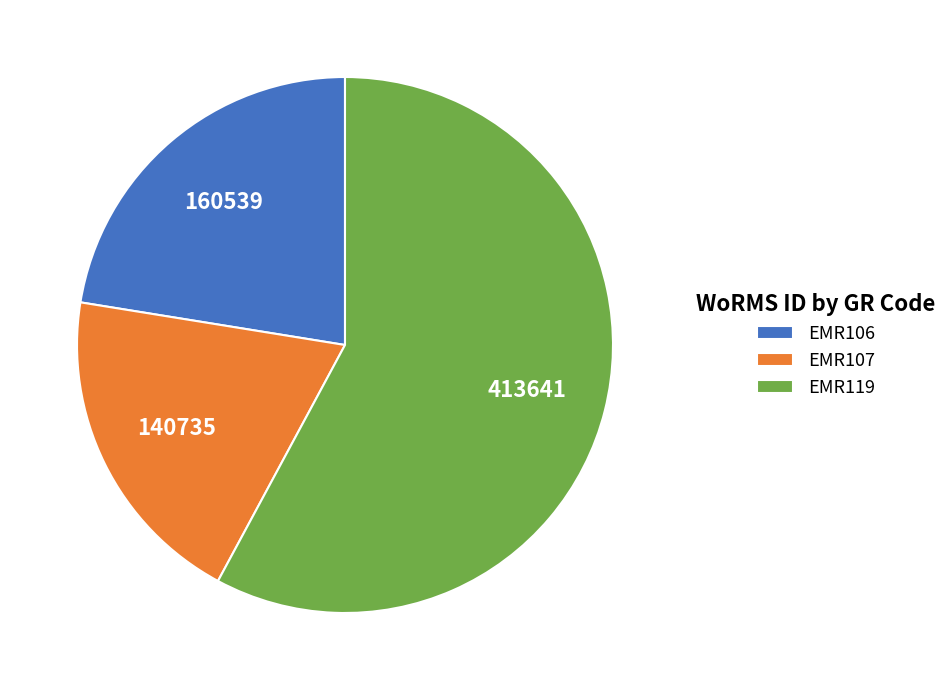

What is the smallest slice in the pie chart?

EMR107